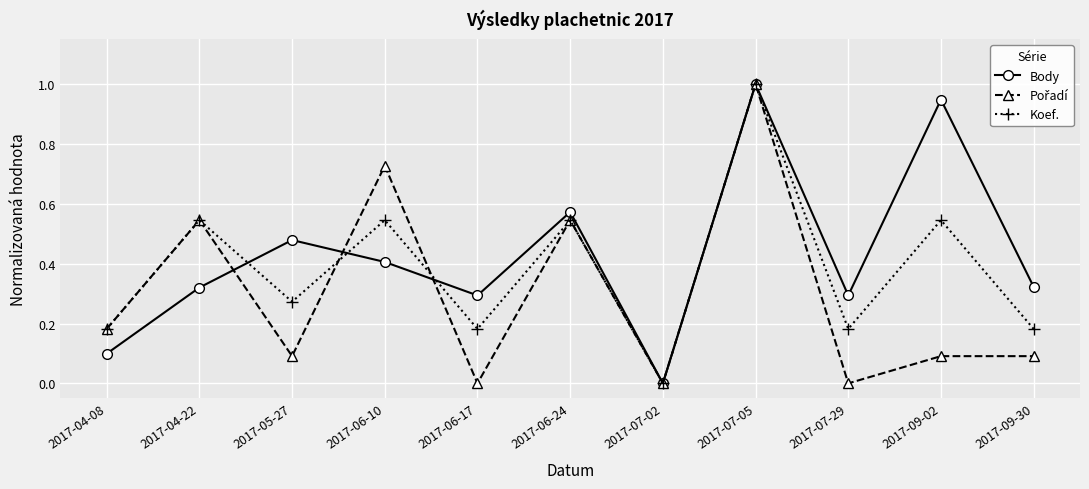

What is the greatest value displayed?

1.0